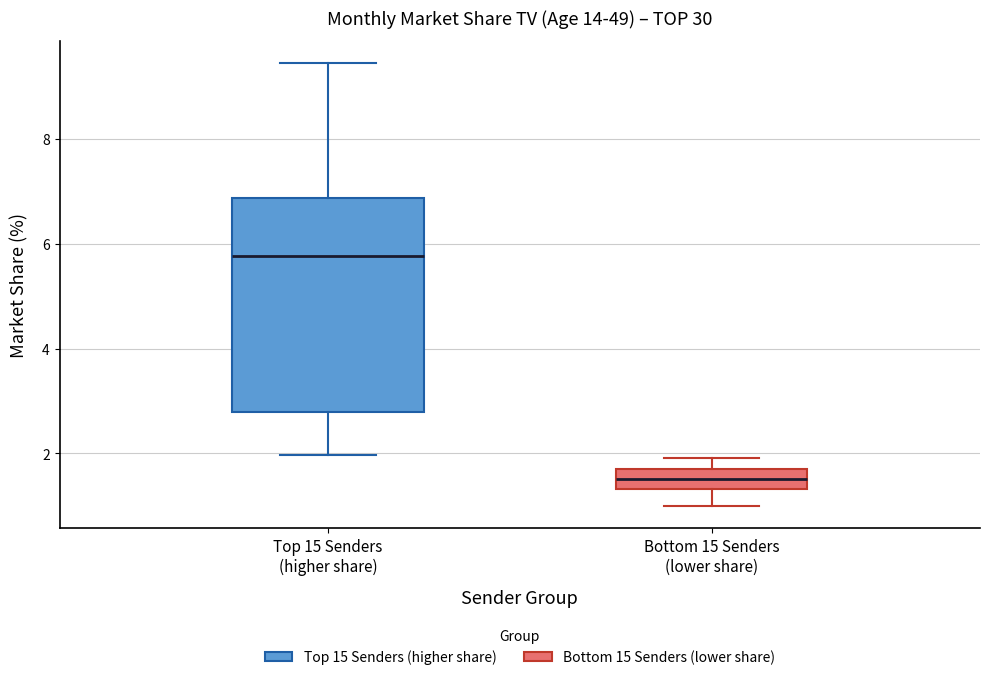

Which box has the highest median line?

Top 15 Senders (higher share)